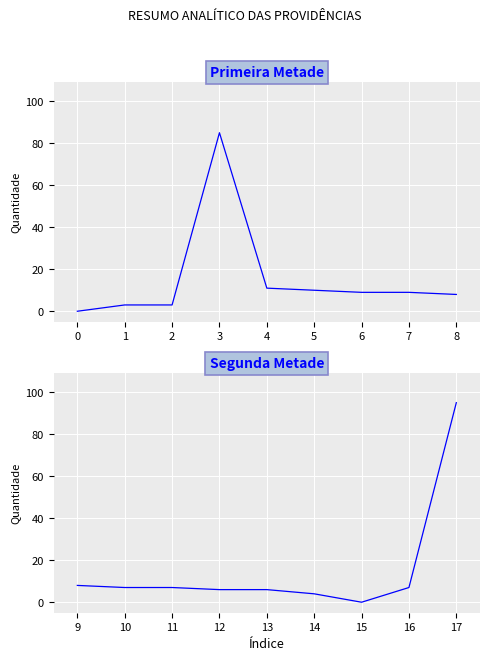

Between 2 and 5, which series saw the biggest shift?

Primeira Metade